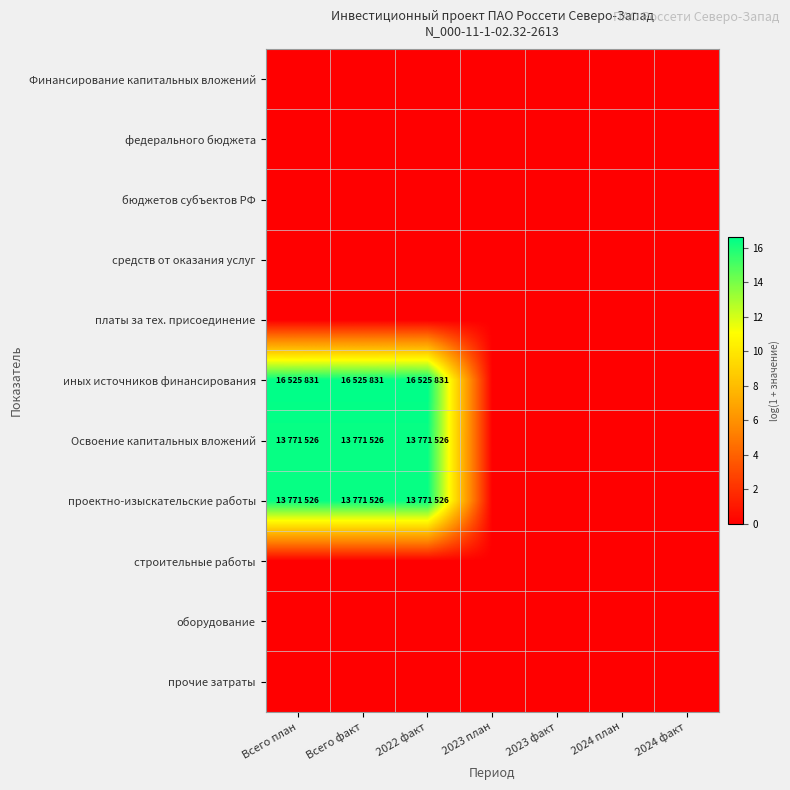

List the series in order of their peak value, lowest first.

Финансирование капитальных вложений, федерального бюджета, бюджетов субъектов РФ, средств от оказания услуг, платы за тех. присоединение, строительные работы, оборудование, прочие затраты, Освоение капитальных вложений, проектно-изыскательские работы, иных источников финансирования